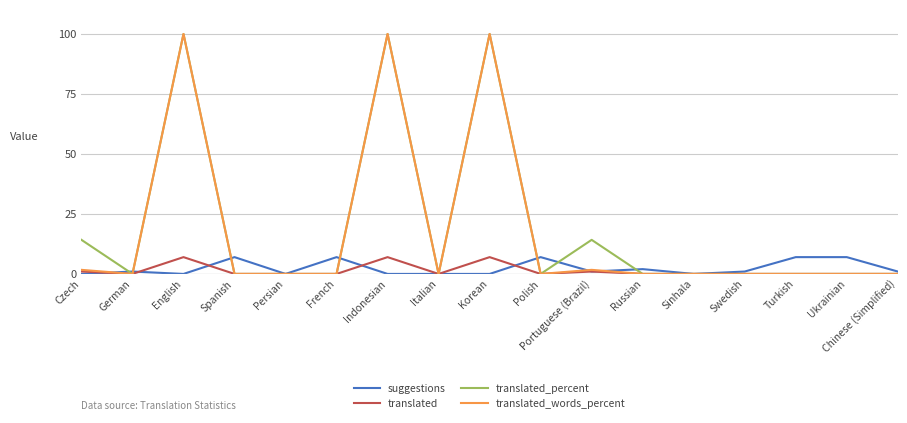

Where do suggestions and translated_percent first cross each other?

Czech and German